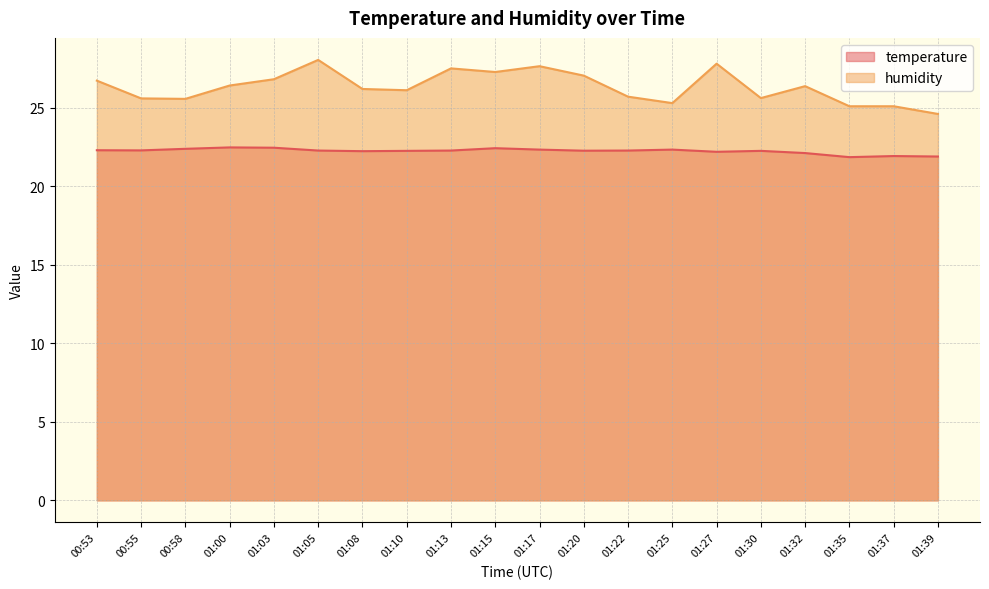

Is it true that temperature equals 13.9 at 01:00?

False